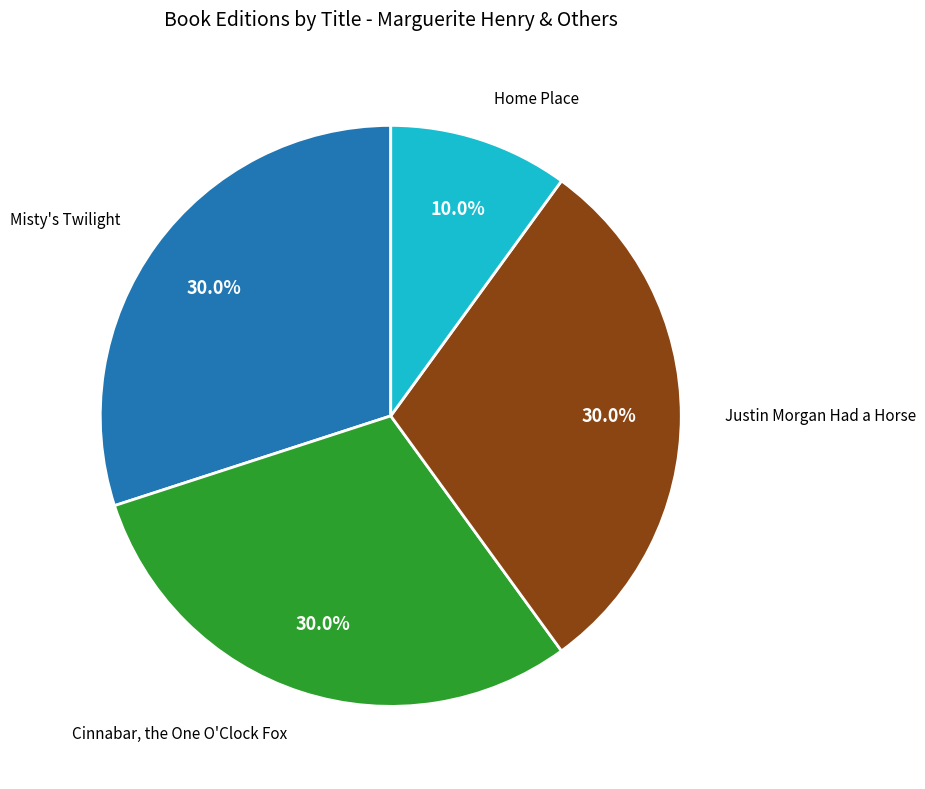

Count the number of slices in the pie.

4